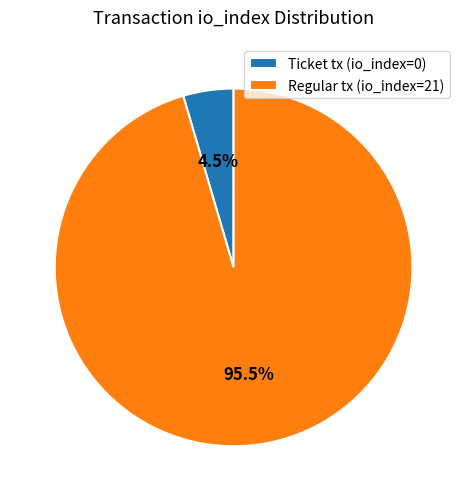

How much of the chart is everything except Ticket tx (io_index=0)?

95.5%